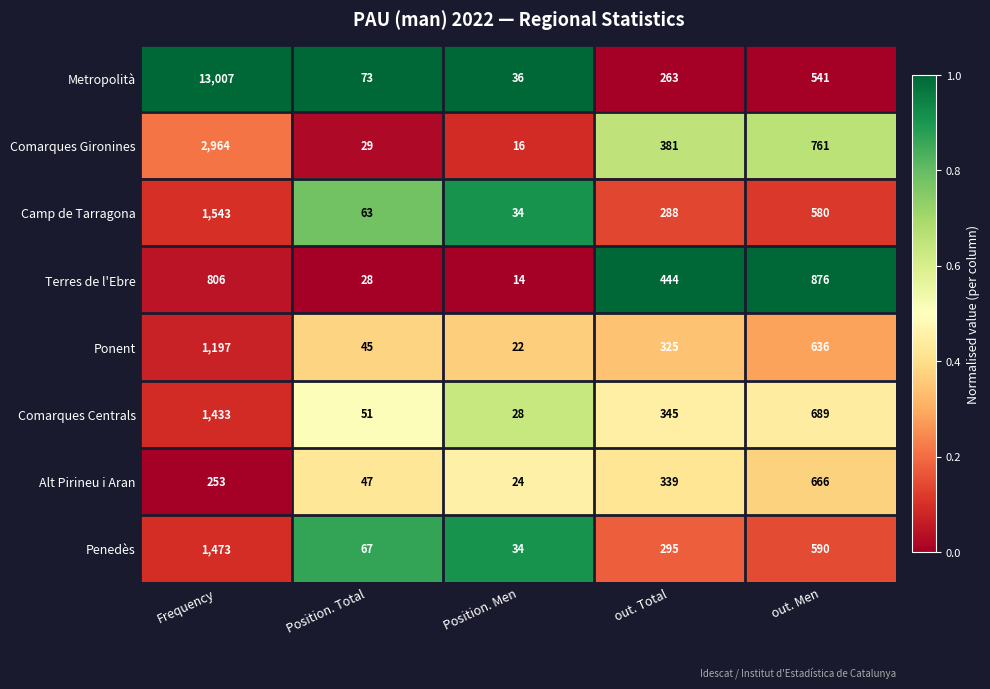

Rank the categories by Comarques Gironines value from highest to lowest.

Frequency, out. Men, out. Total, Position. Total, Position. Men